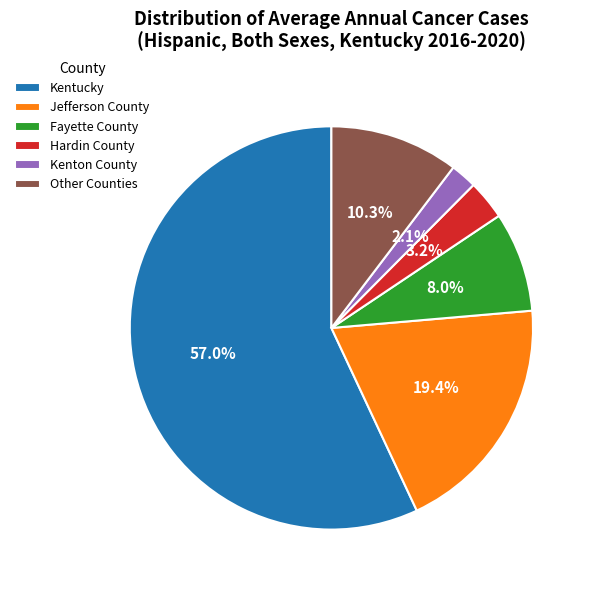

Is there a majority slice in this chart?

Yes